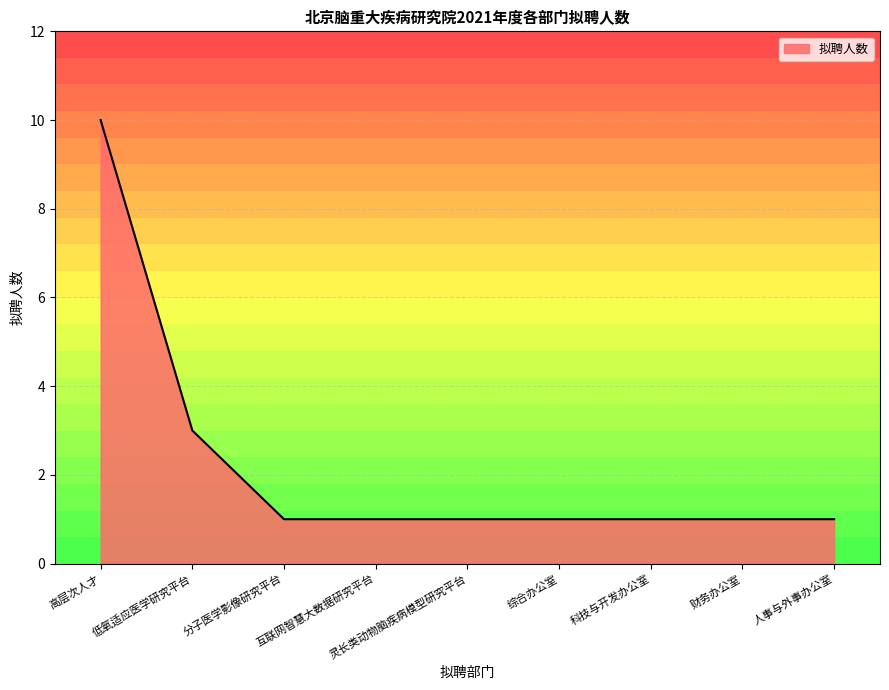

Does the chart have visible grid lines?

Yes